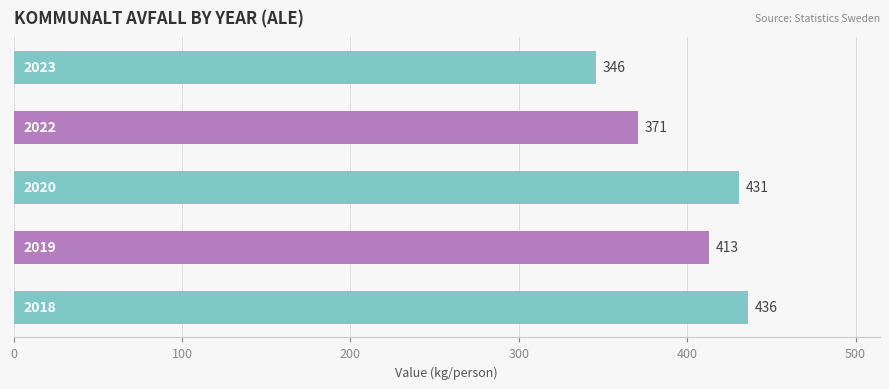

How many series are shown in this chart?

1